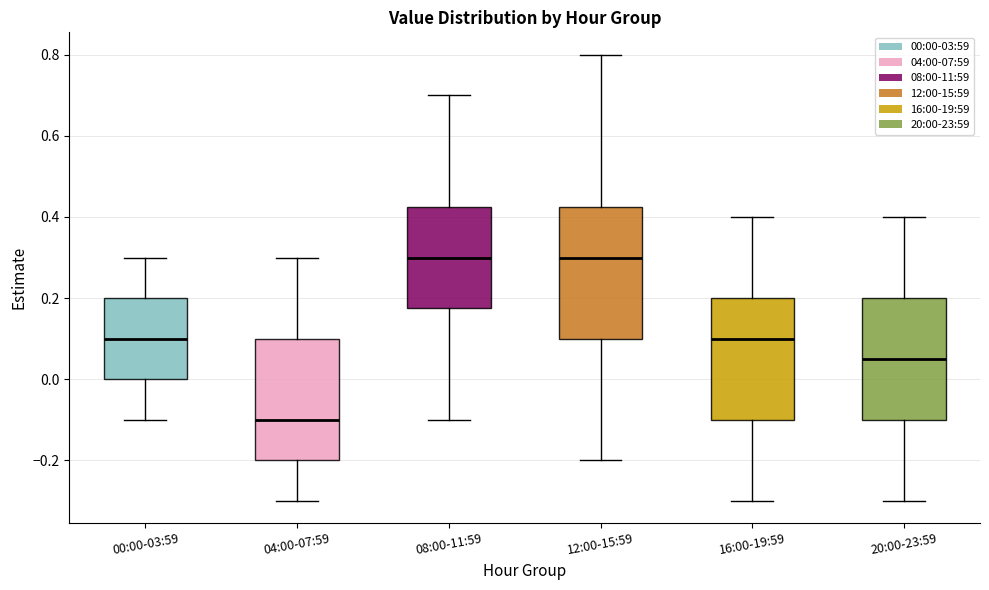

Reading left to right, transcribe this box plot: for each box, give where its median line is, the range the box spans, and where its two whiskers end, as read against the y-axis. The values are not printed on the chart, so give them approximately, as read against the axis.

00:00-03:59: median 0.10, box 0.00 to 0.20, whiskers -0.10 to 0.30
04:00-07:59: median -0.10, box -0.20 to 0.10, whiskers -0.30 to 0.30
08:00-11:59: median 0.30, box 0.18 to 0.42, whiskers -0.10 to 0.70
12:00-15:59: median 0.30, box 0.10 to 0.42, whiskers -0.20 to 0.80
16:00-19:59: median 0.10, box -0.10 to 0.20, whiskers -0.30 to 0.40
20:00-23:59: median 0.06, box -0.10 to 0.20, whiskers -0.30 to 0.40